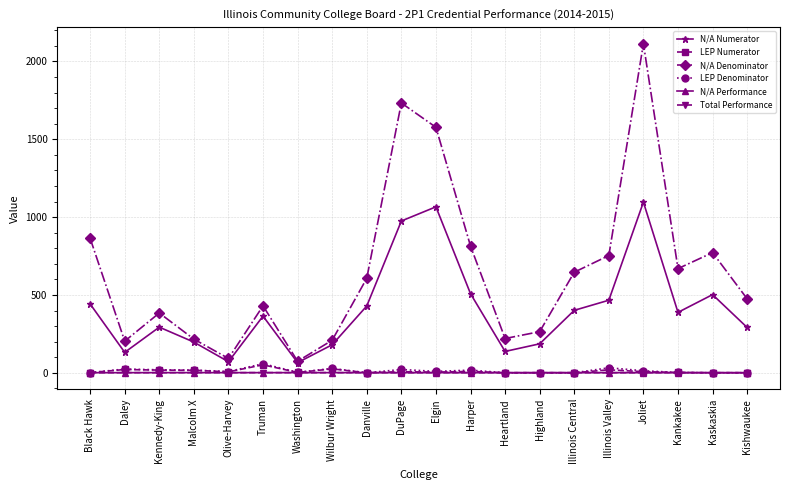

Where does the N/A Denominator series first go above 607?

Black Hawk